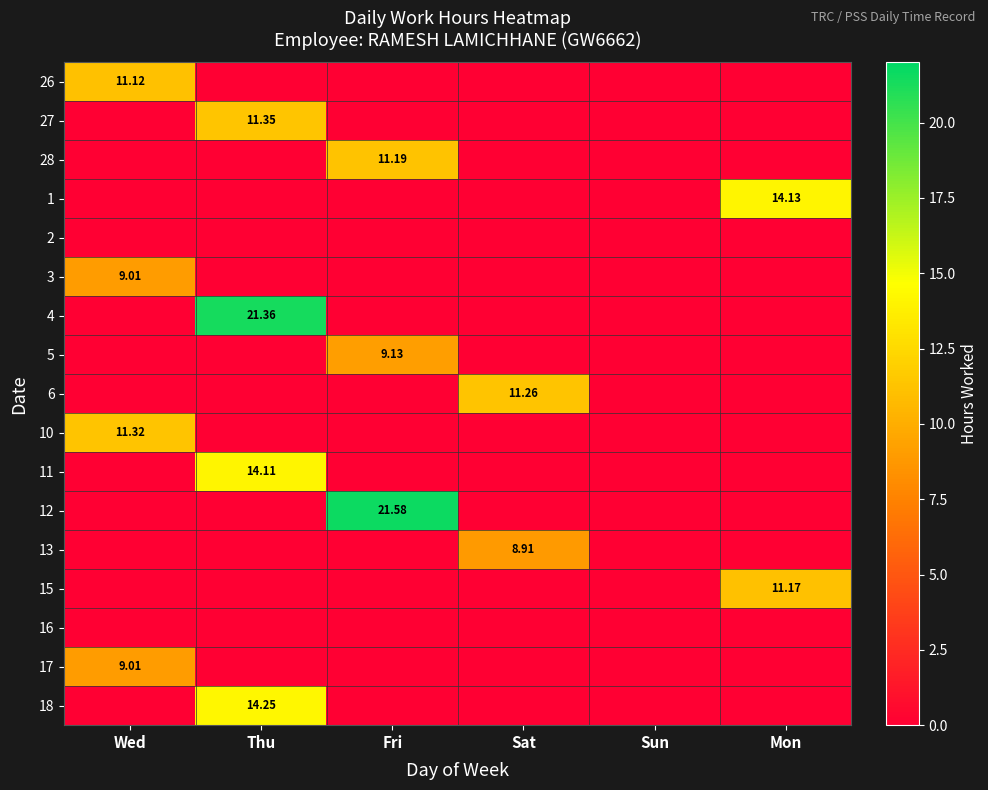

How many categories are shown in the chart?

6